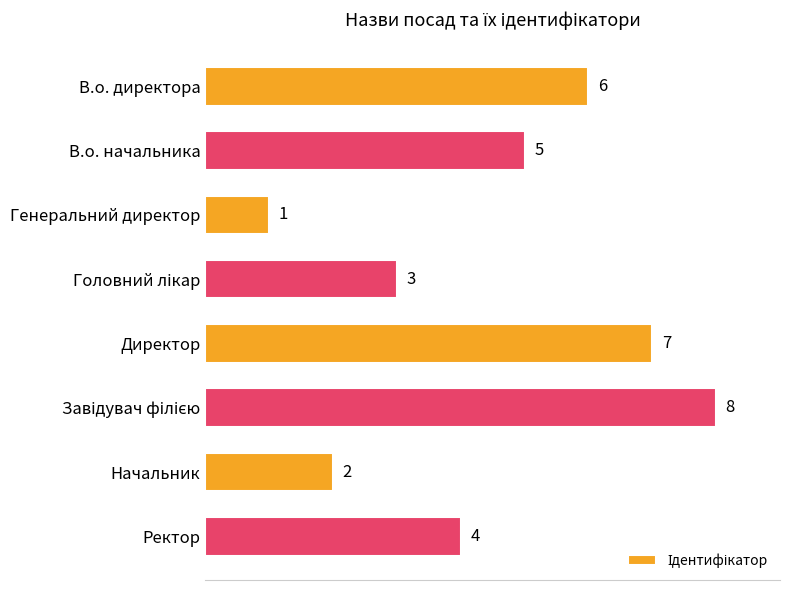

How many values are between 3 and 7?

5